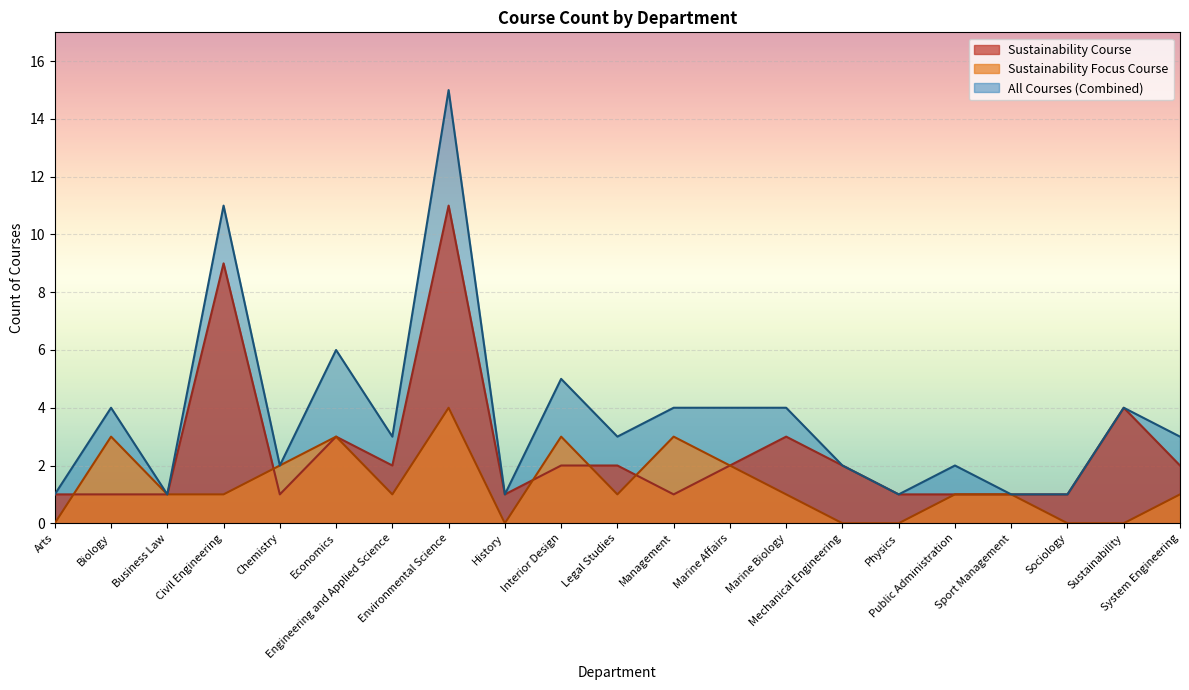

Which series has the largest range (max minus min)?

All Courses (Combined)